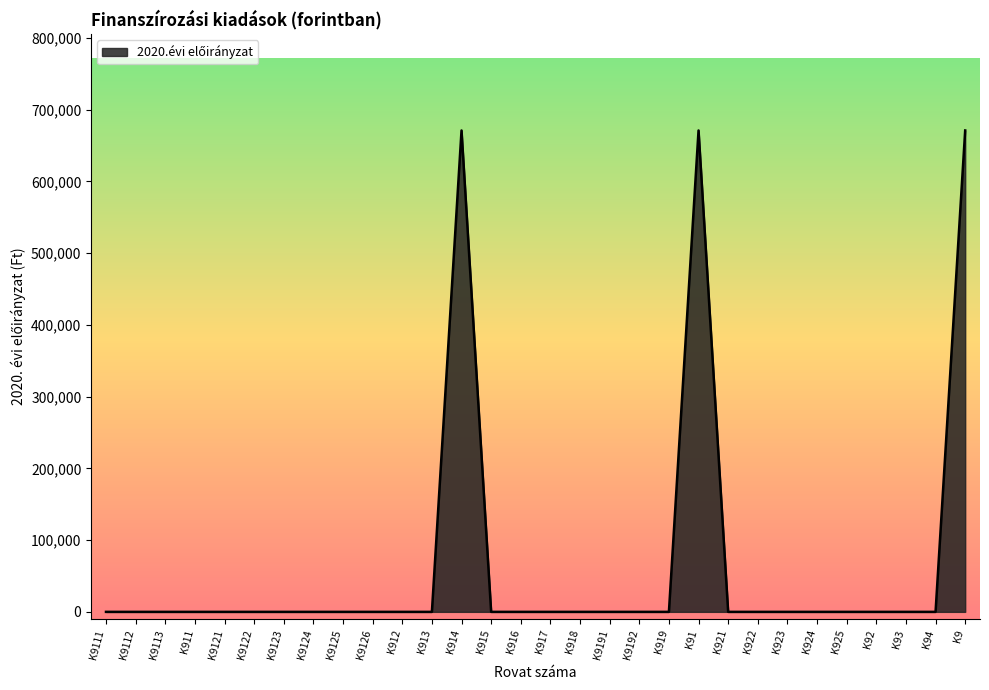

What is the difference between the second highest and minimum values?

670945